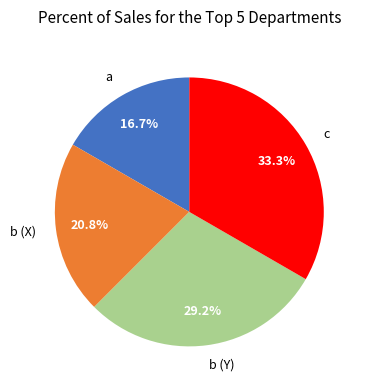

Approximately how many times larger is the value at a compared to b (Y)?

0.6